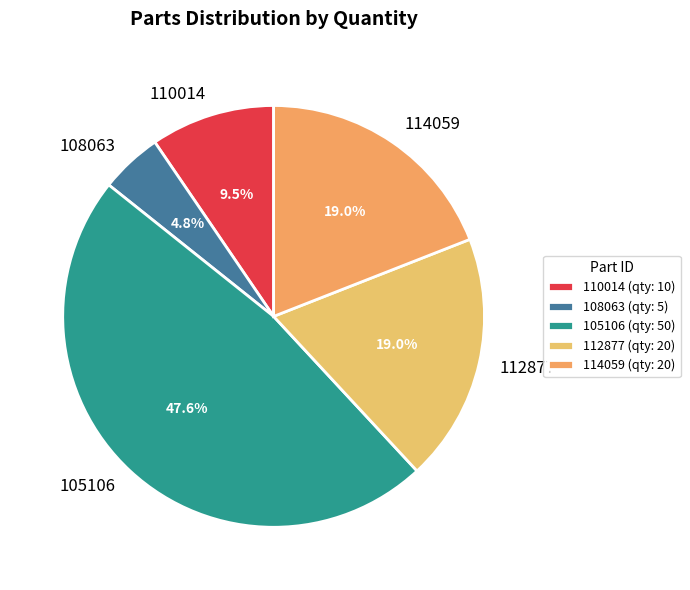

Does any single category account for the majority?

No